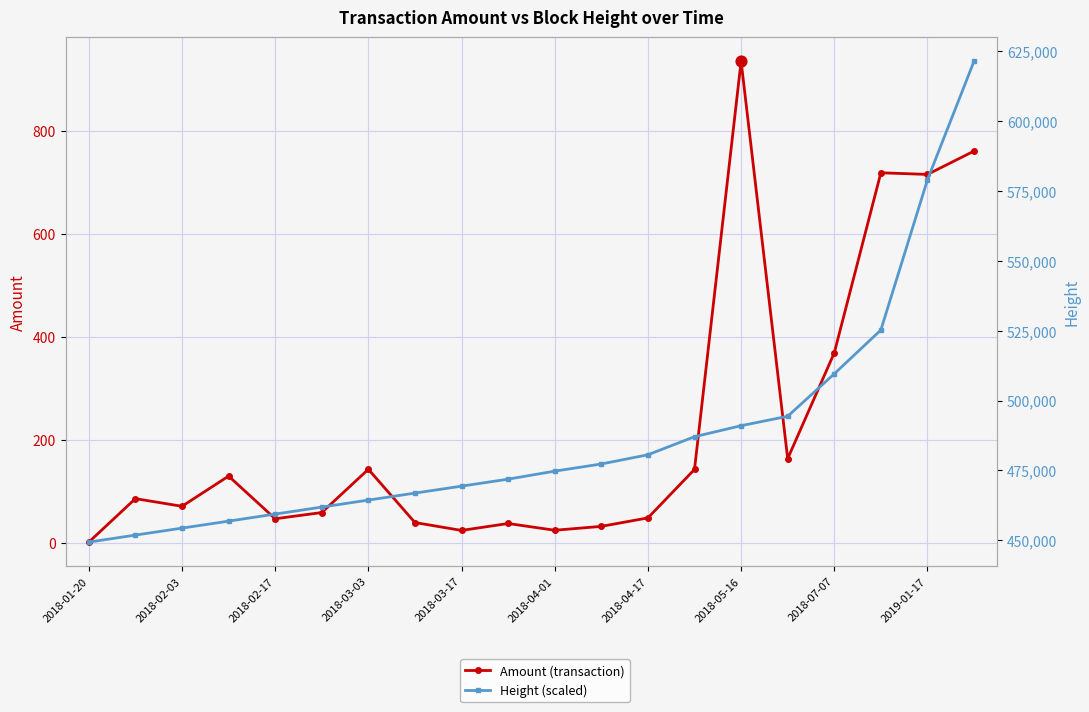

Is the value of Amount (transaction) at 2018-04-17 greater than the value of Height (scaled) at 15?

No